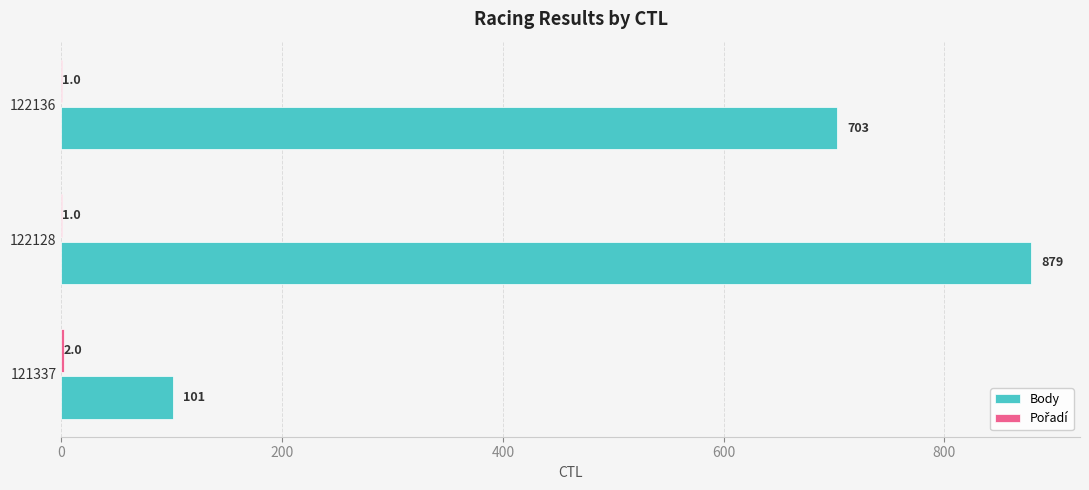

Which series changed the most between 121337 and 122128?

Body